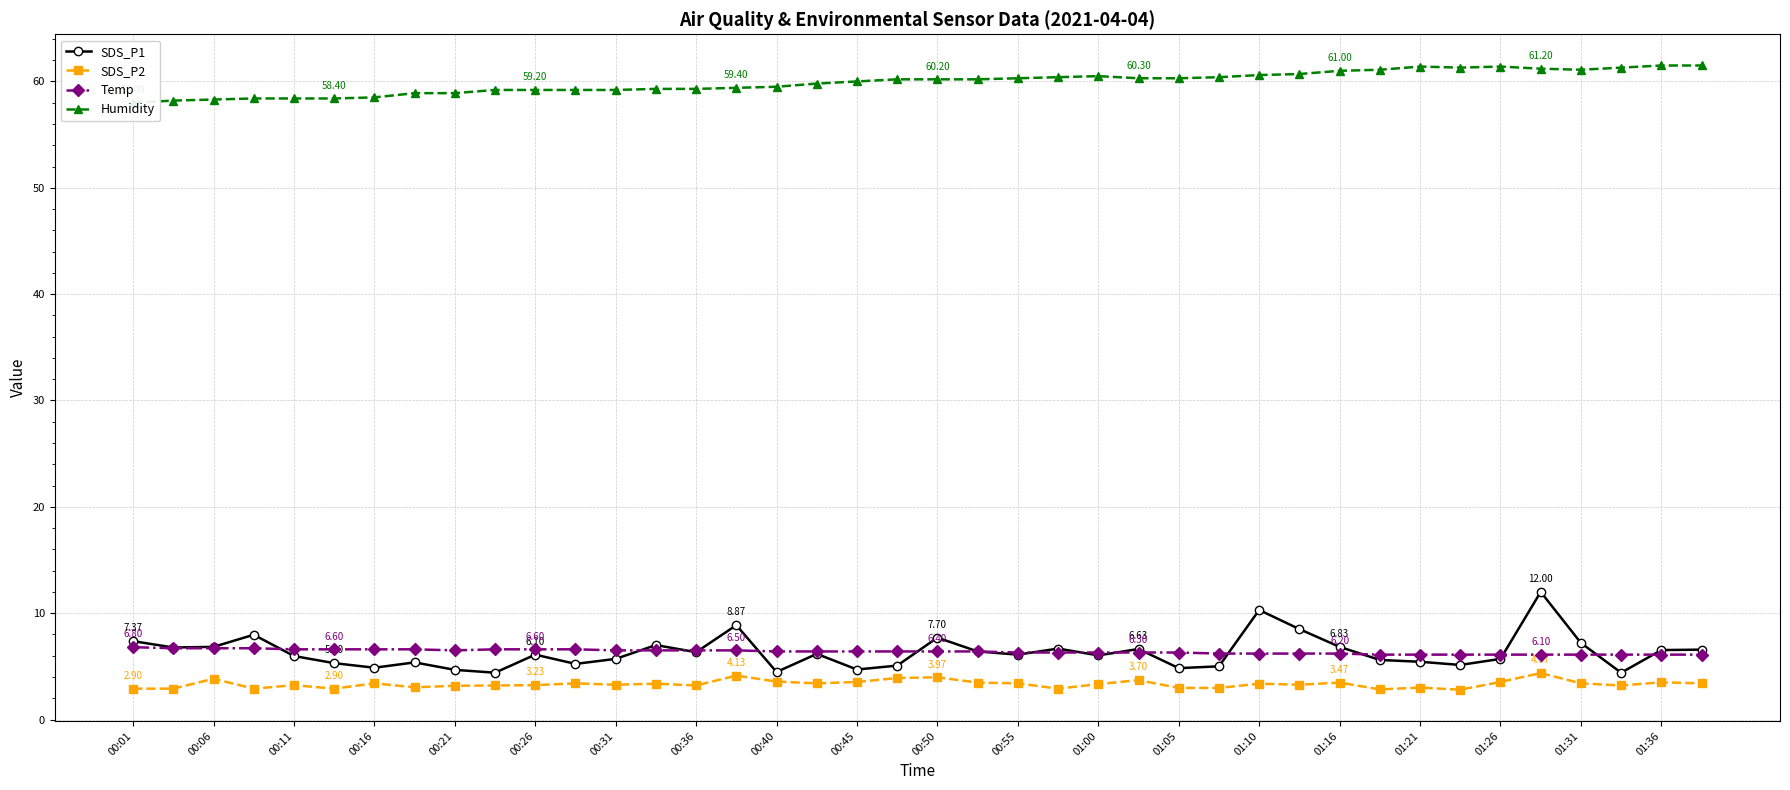

True or false: Humidity and SDS_P1 cross at least once.

False